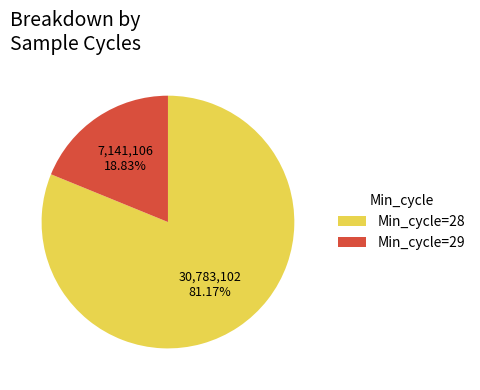

Which slice is the largest?

Min_cycle=28